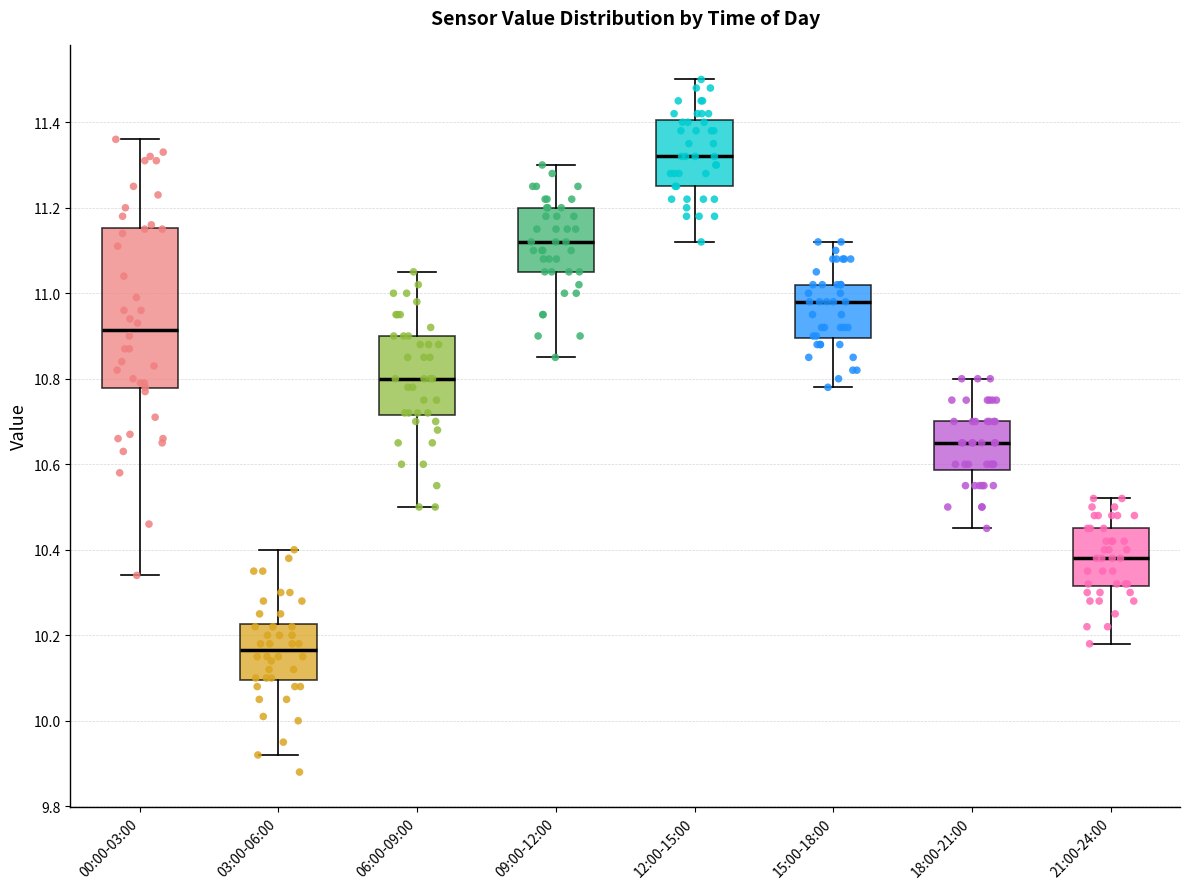

Reading left to right, transcribe this box plot: for each box, give where its median line is, the range the box spans, and where its two whiskers end, as read against the y-axis. The values are not printed on the chart, so give them approximately, as read against the axis.

00:00-03:00: median 10.92, box 10.78 to 11.16, whiskers 10.34 to 11.36
03:00-06:00: median 10.16, box 10.10 to 10.22, whiskers 9.92 to 10.40
06:00-09:00: median 10.80, box 10.72 to 10.90, whiskers 10.50 to 11.06
09:00-12:00: median 11.12, box 11.06 to 11.20, whiskers 10.86 to 11.30
12:00-15:00: median 11.32, box 11.26 to 11.40, whiskers 11.12 to 11.50
15:00-18:00: median 10.98, box 10.90 to 11.02, whiskers 10.78 to 11.12
18:00-21:00: median 10.66, box 10.58 to 10.70, whiskers 10.46 to 10.80
21:00-24:00: median 10.38, box 10.32 to 10.46, whiskers 10.18 to 10.52